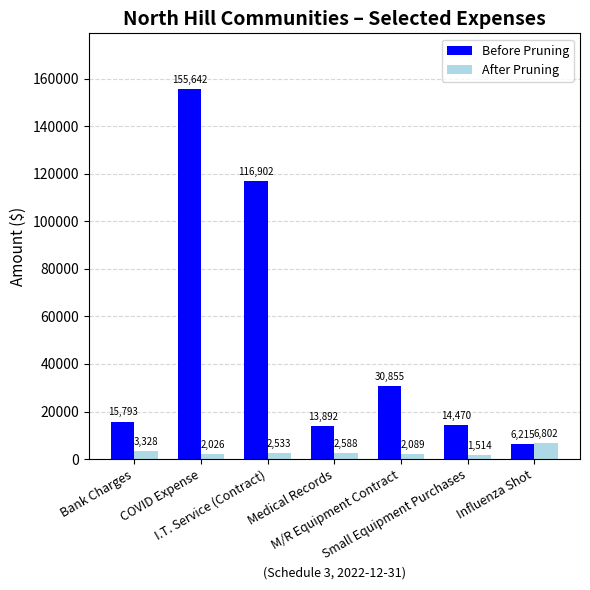

What is the sum of all Before Pruning values?

353769